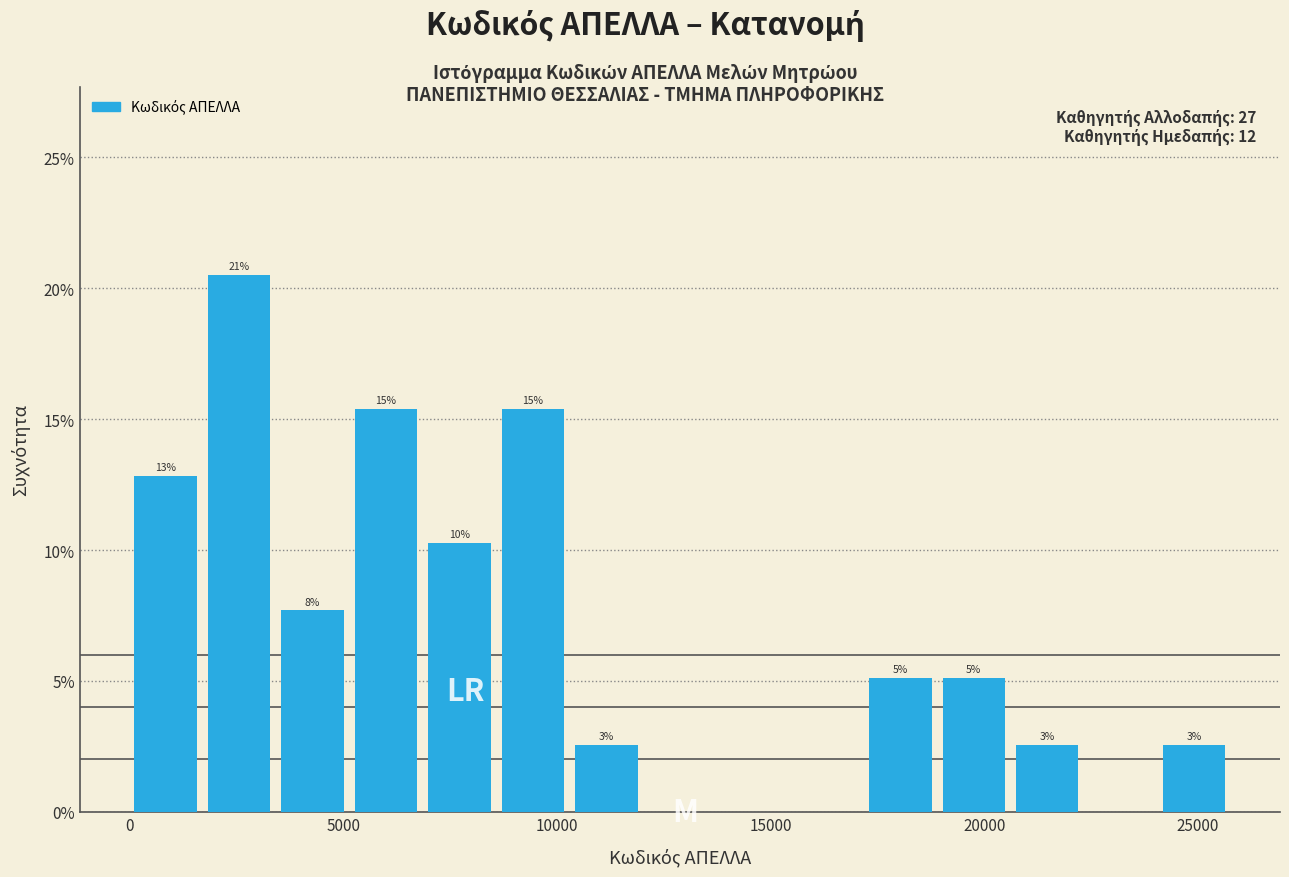

Read against the x-axis, roughly where is the centre of the tallest bar?

2500